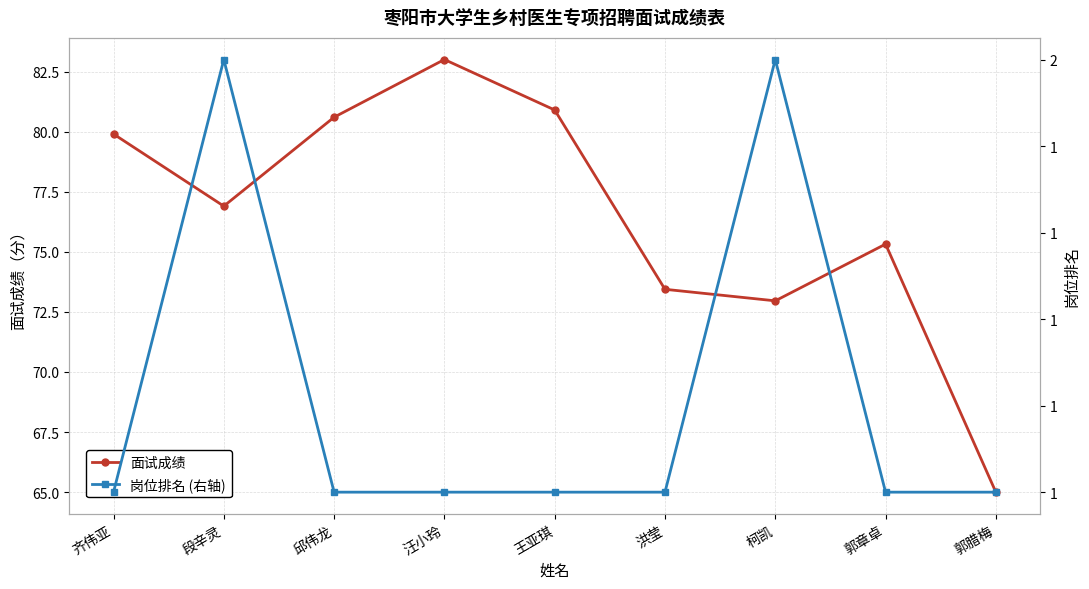

What is the label of the 7th point from the left?

柯凯